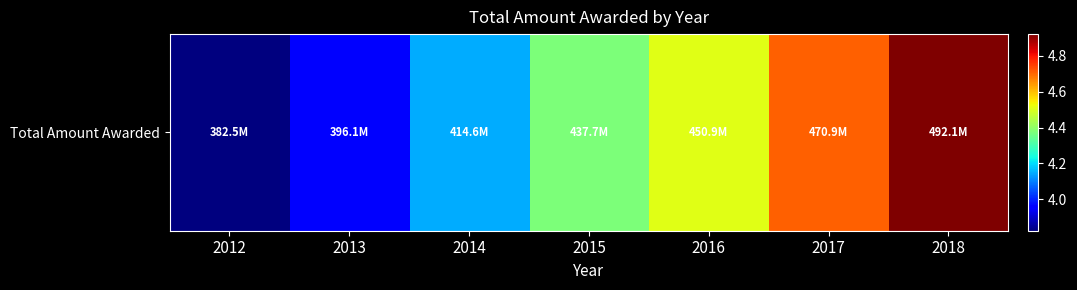

What is the minimum value shown in the chart?

382482149